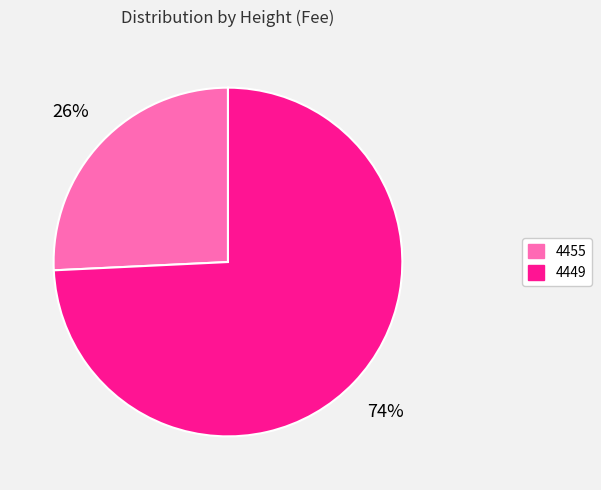

To the nearest percent, what is the difference between the 4449 and 4455 slice percentages?

48%